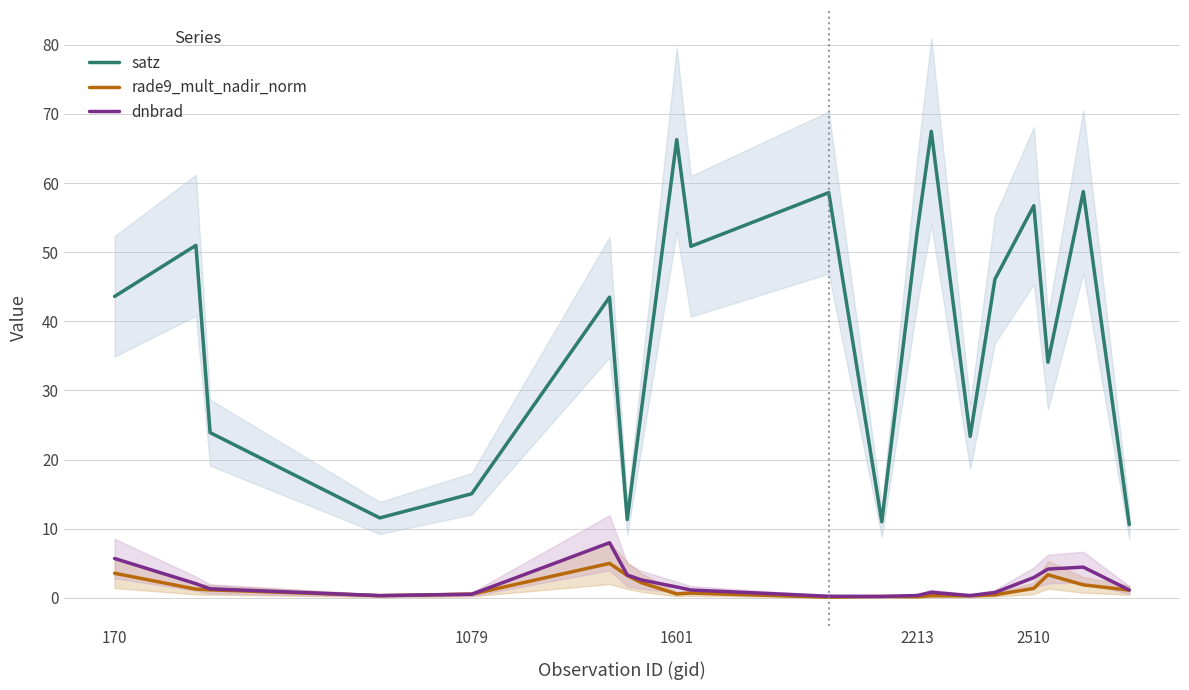

Is it true that satz equals 24.8 at 1601?

False